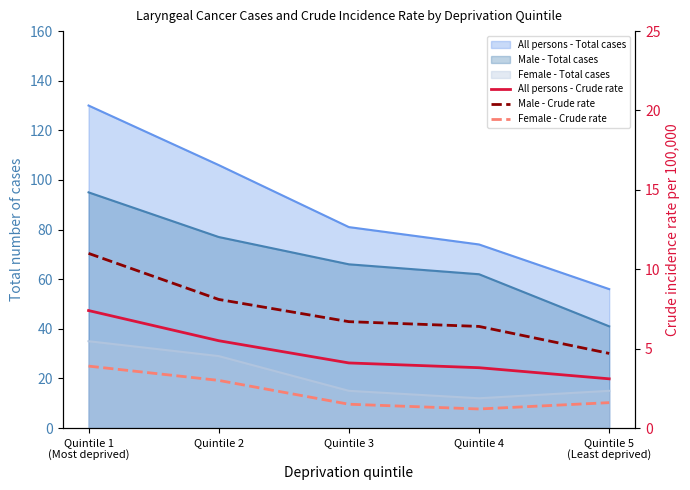

At which category does Female - Crude rate reach its first local valley?

Quintile 4